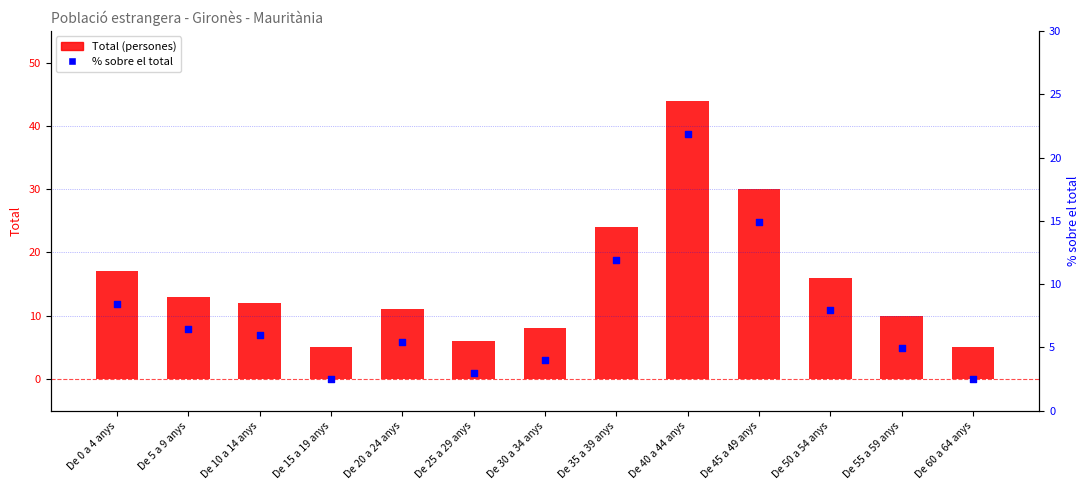

Is the value of Total at De 35 a 39 anys greater than the value of % sobre el total at De 55 a 59 anys?

Yes